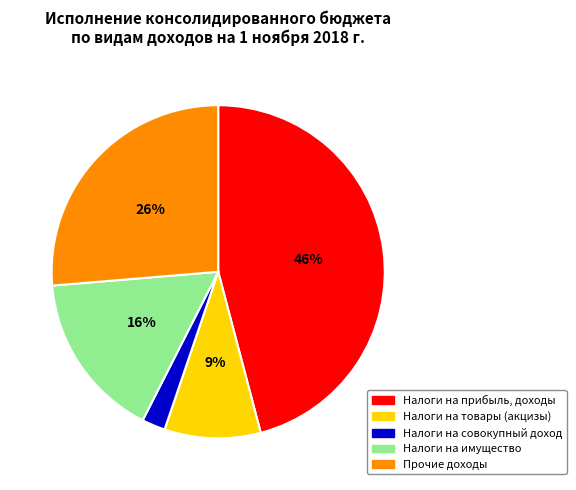

Combined, do Налоги на имущество and Налоги на товары (акцизы) account for over 50%?

No